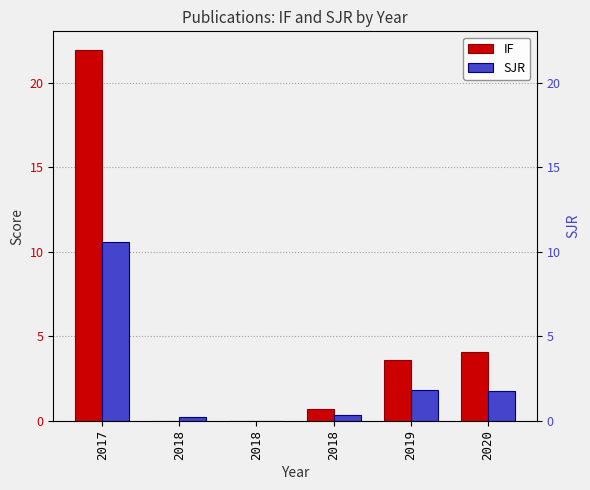

How many bars are there in each group?

2